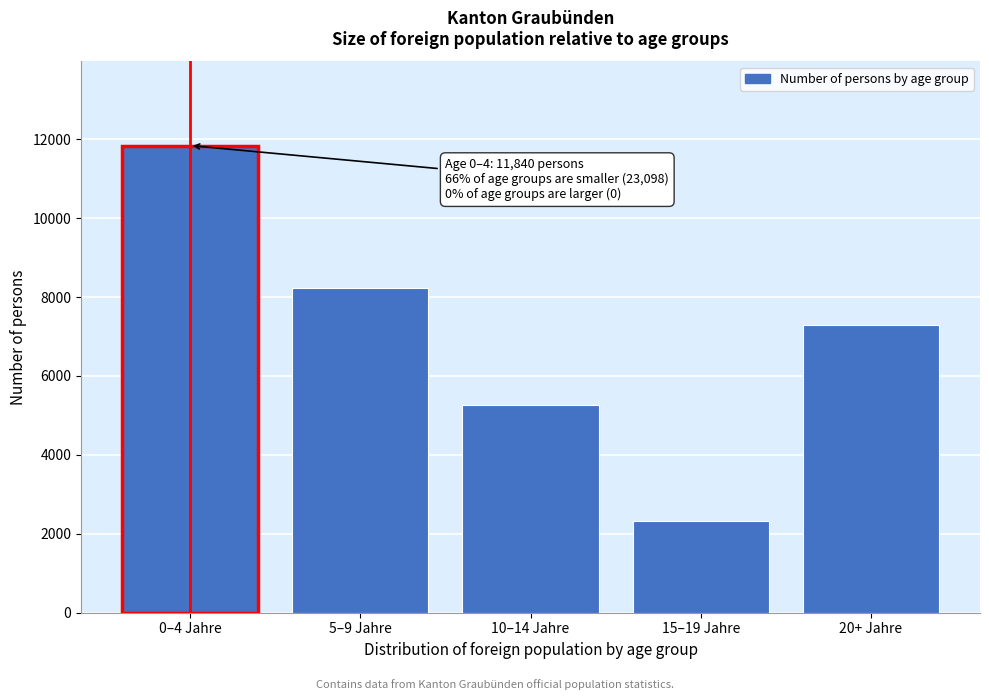

Reading right to left, what are all the values shown in this chart?

20+ Jahre=7285	15–19 Jahre=2318	10–14 Jahre=5263	5–9 Jahre=8232	0–4 Jahre=11840